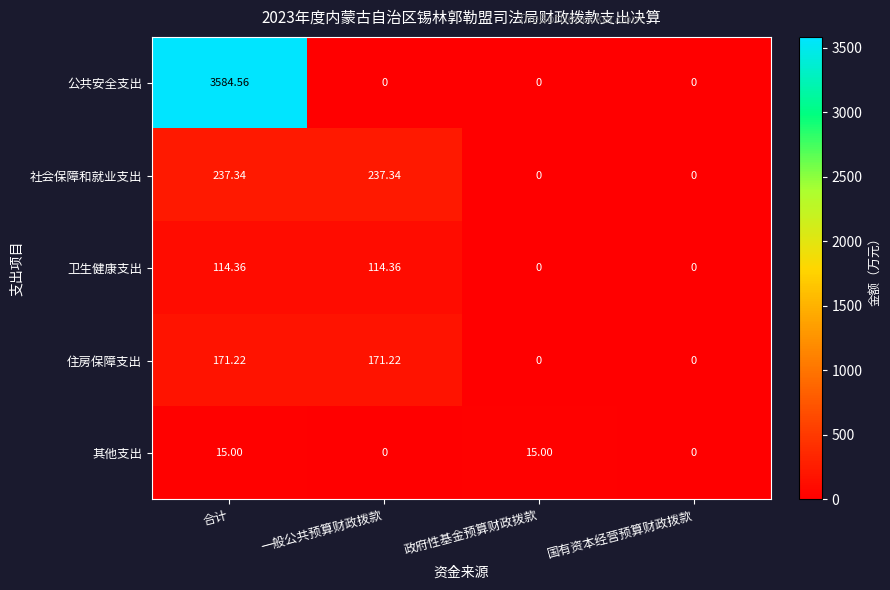

At which category is the sum across all series the highest?

合计